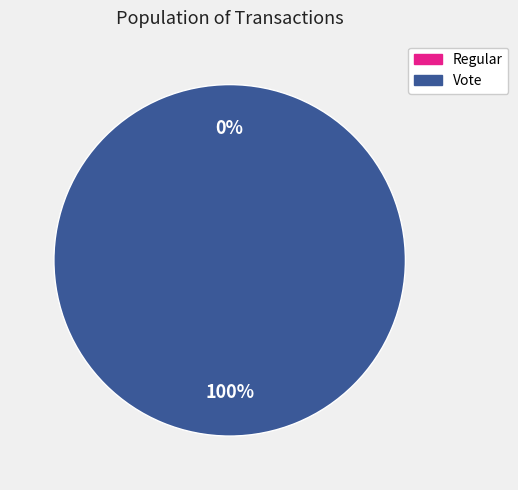

Which has a higher value, Regular or Vote?

Vote